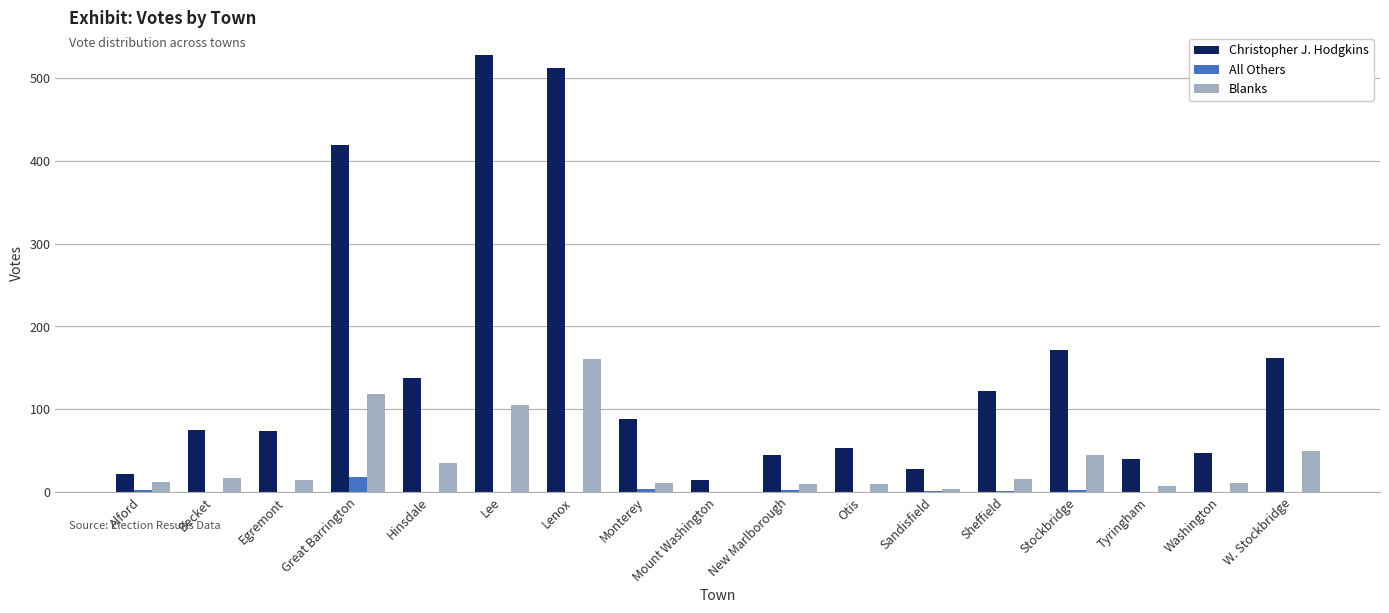

Which label corresponds to the largest value in the chart?

Lee